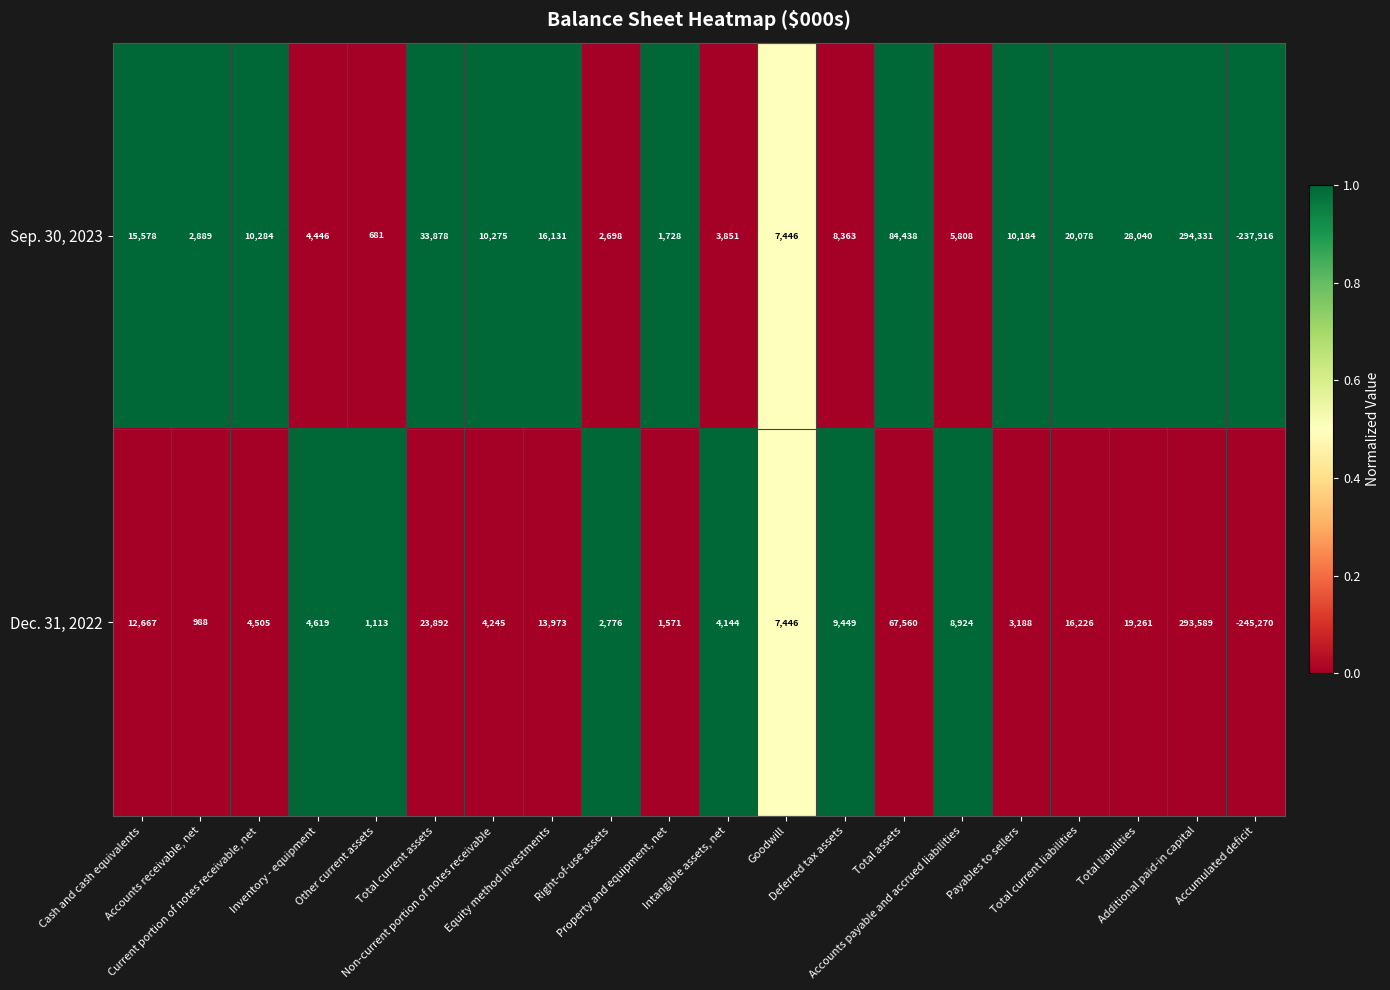

What is the difference between the maximum and minimum values in the Dec. 31, 2022 series?

538859